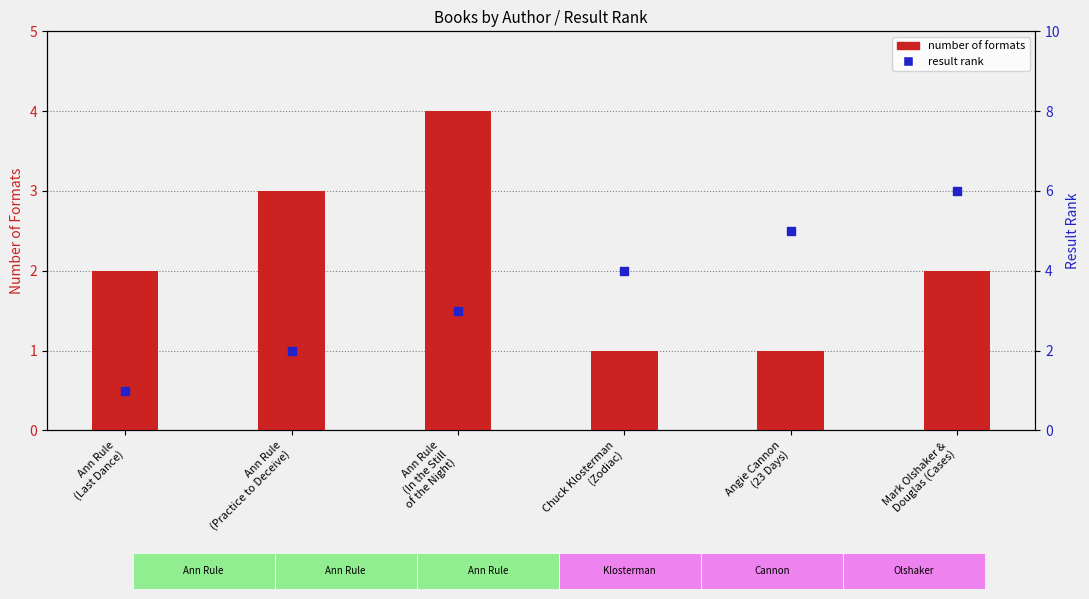

Which series has the largest total across all categories?

result rank